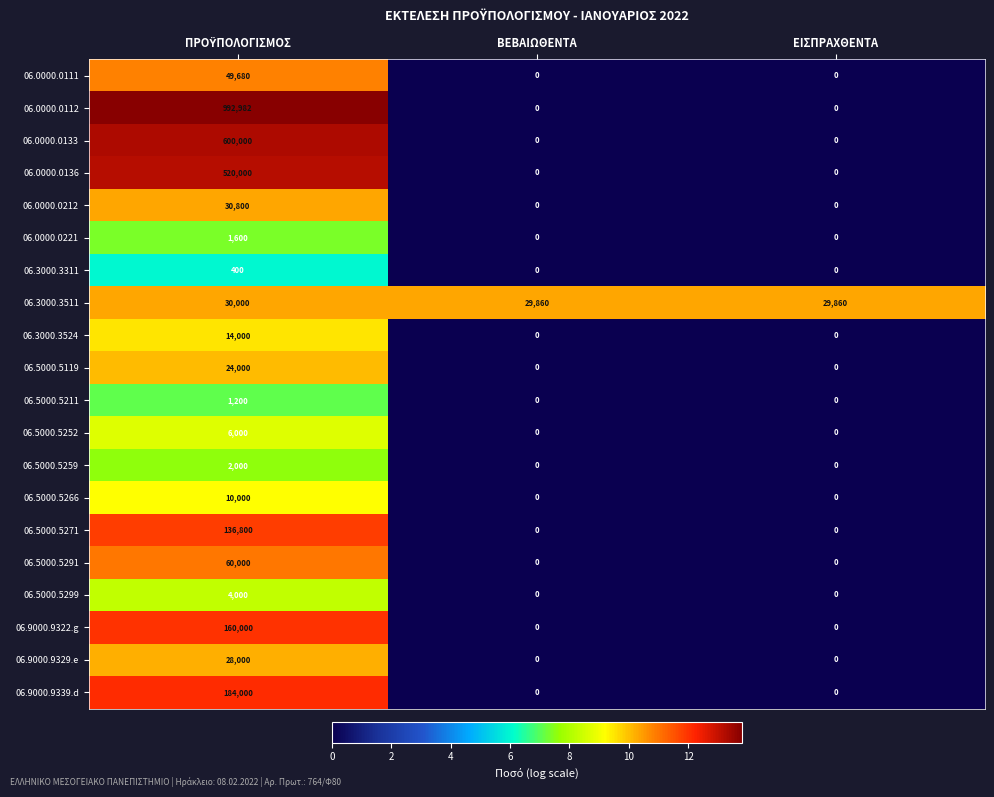

What is the spread (max minus min) of values at ΕΙΣΠΡΑΧΘΕΝΤΑ?

29860